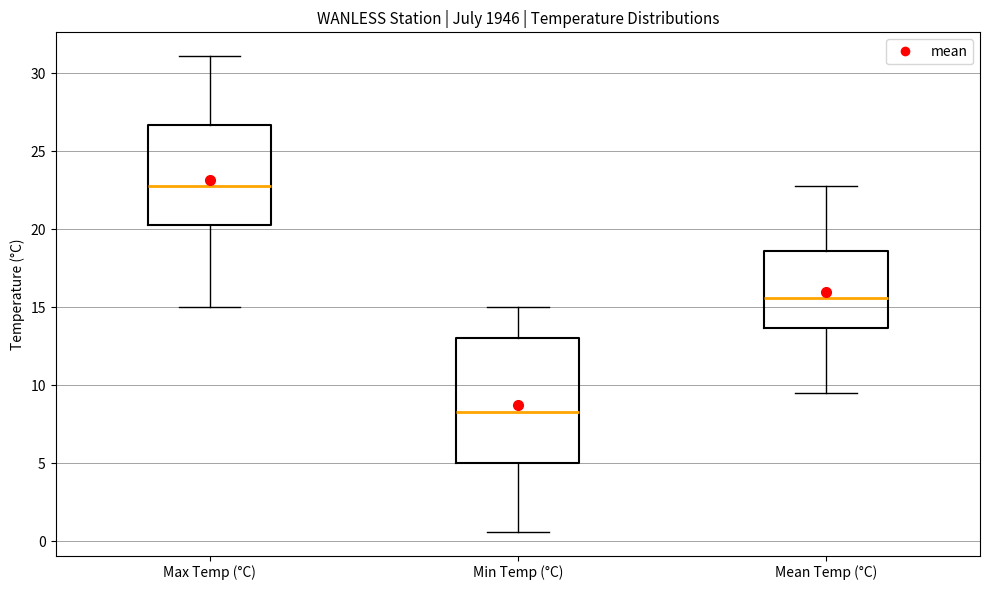

Where is the upper edge of the box for Max Temp (°C) on the y-axis? The values are not printed on the chart, so give them approximately, as read against the axis.

26.5